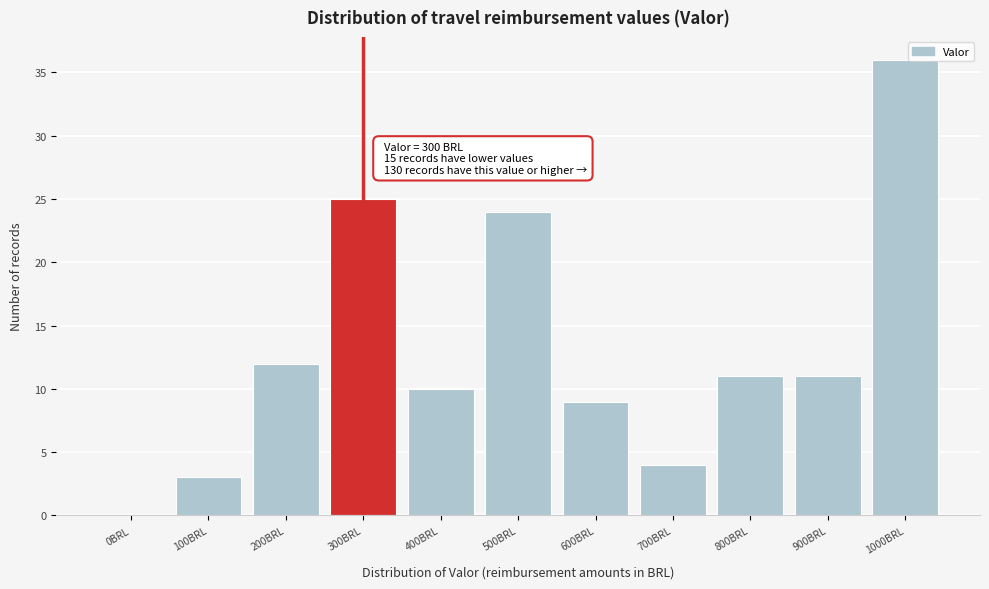

Reading left to right, extract all data points from this chart.

0BRL=0	100BRL=3	200BRL=12	300BRL=25	400BRL=10	500BRL=24	600BRL=9	700BRL=4	800BRL=11	900BRL=11	1000BRL=36